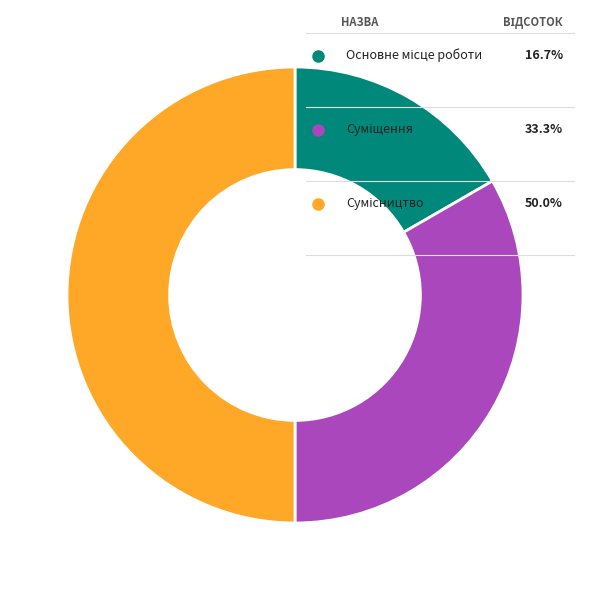

Rank the categories by value from highest to lowest.

Сумісництво, Суміщення, Основне місце роботи